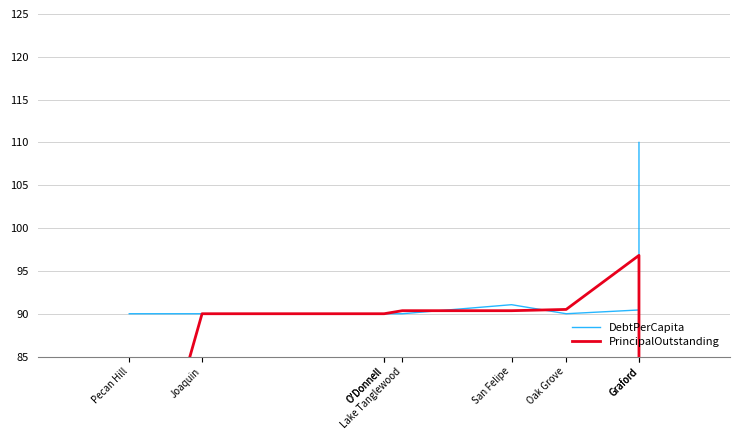

How many values in the DebtPerCapita series exceed 90?

3